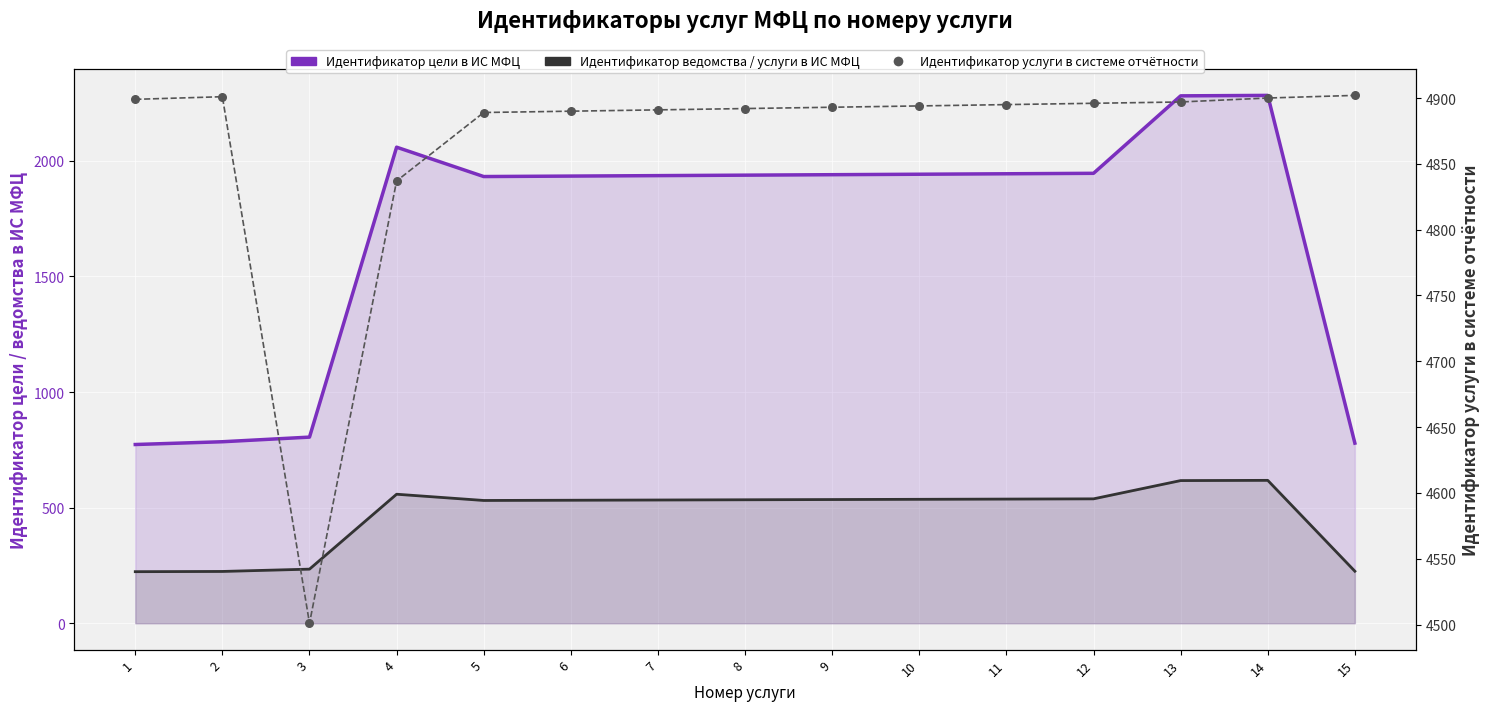

Is the value of Идентификатор цели в ИС МФЦ at 3 greater than the value of Идентификатор услуги в системе отчётности at 5?

No